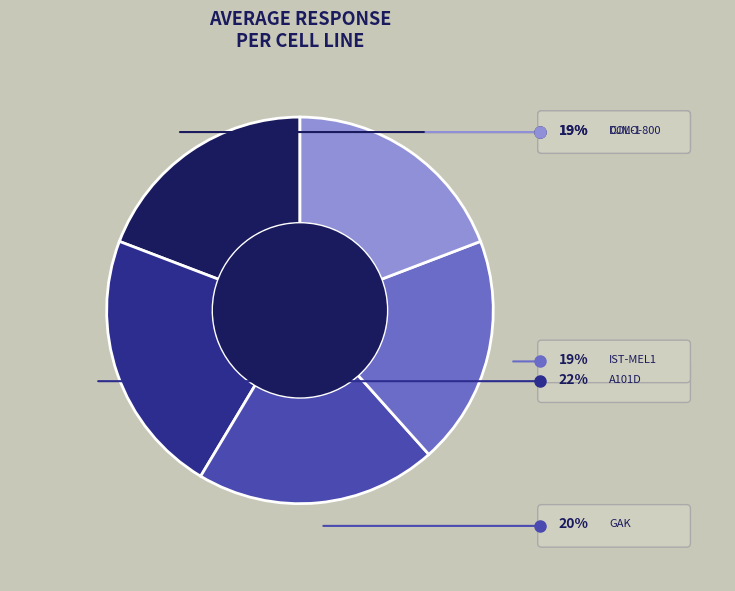

Does any single category account for the majority?

No